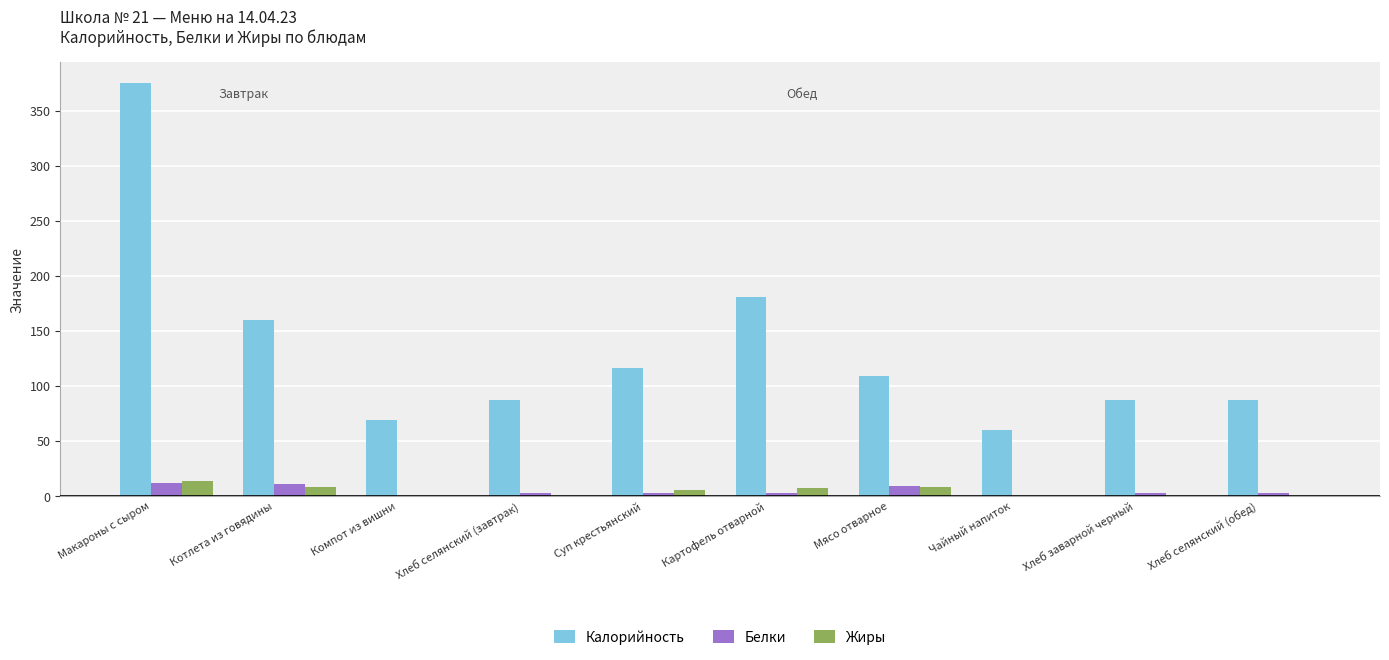

Is it true that Калорийность equals 87.1 at Хлеб селянский (завтрак)?

True